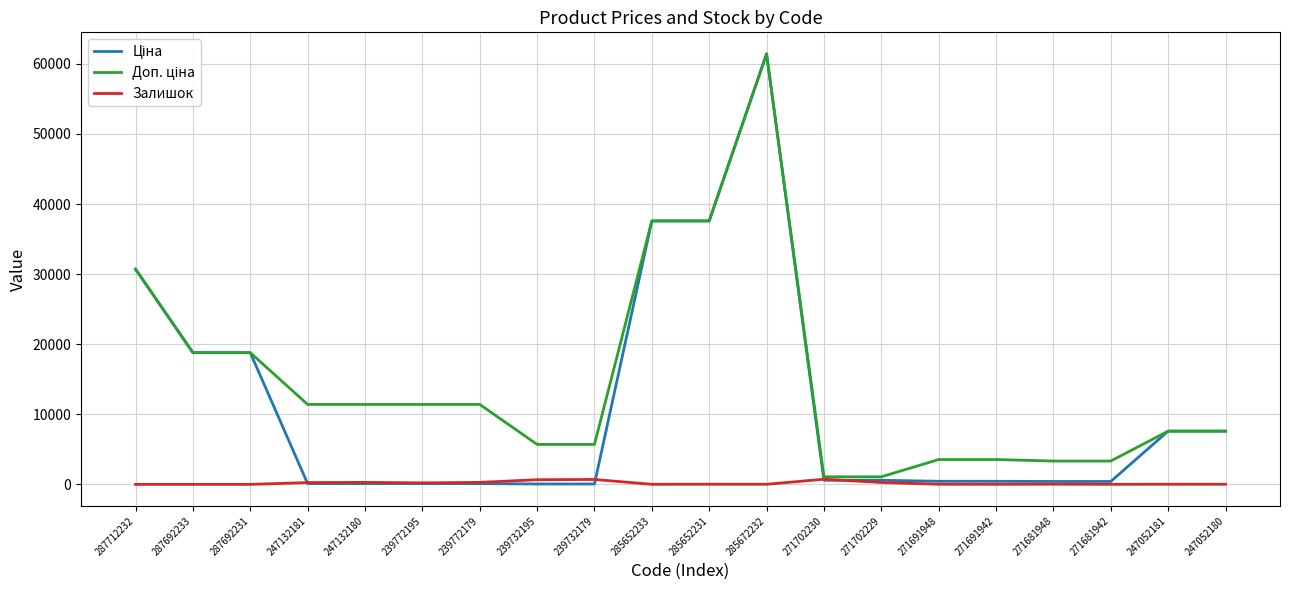

What is the difference between the highest and lowest values at 287692231?

18796.8